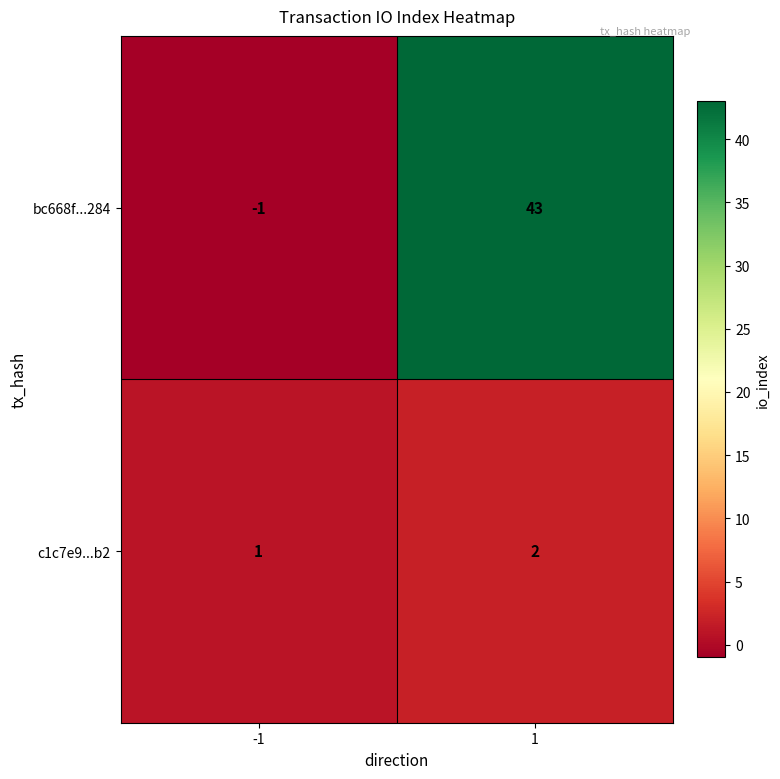

What is the spread (max minus min) of values at 1?

41